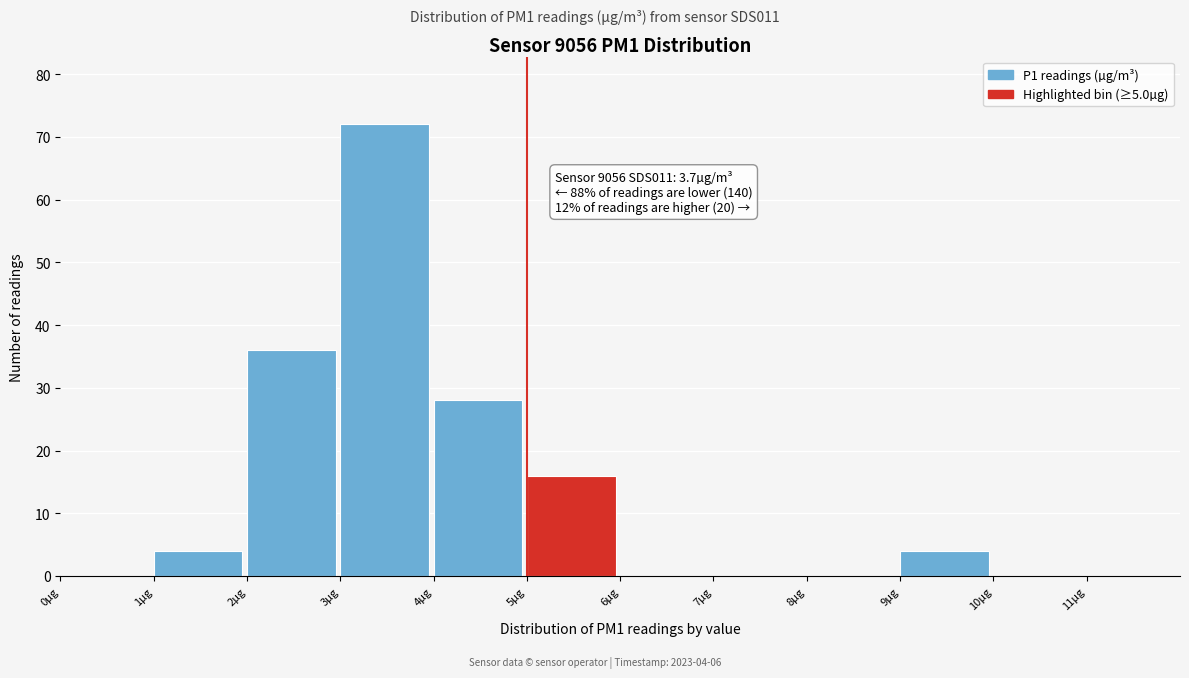

Over which range of the x-axis is the bar tallest?

3 to 4